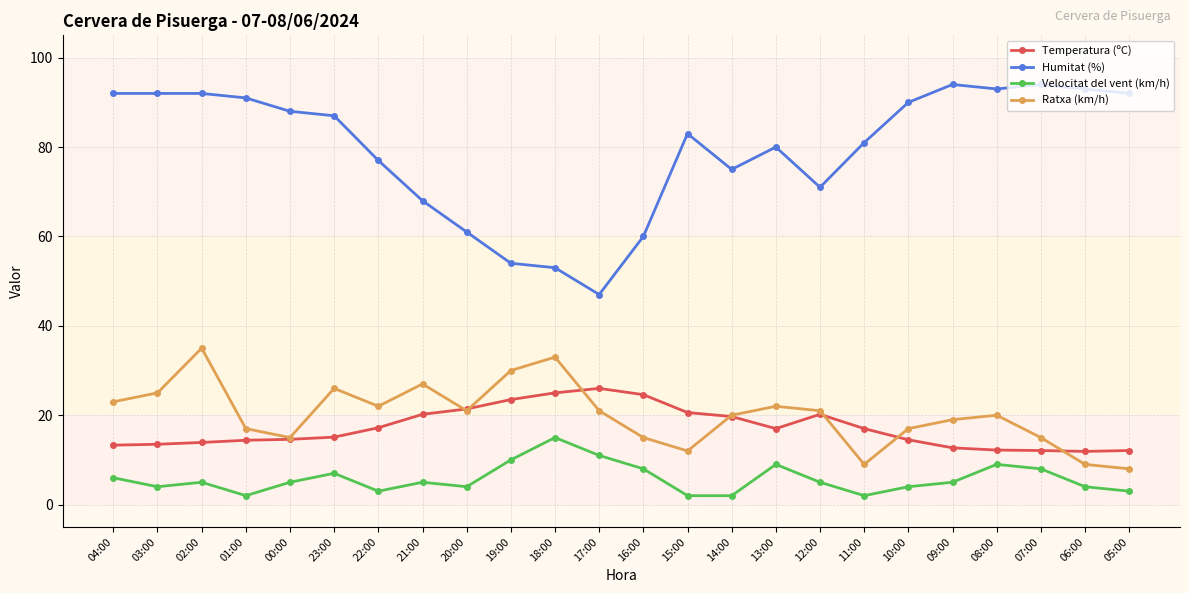

At how many categories does at least one series exceed 62?

19